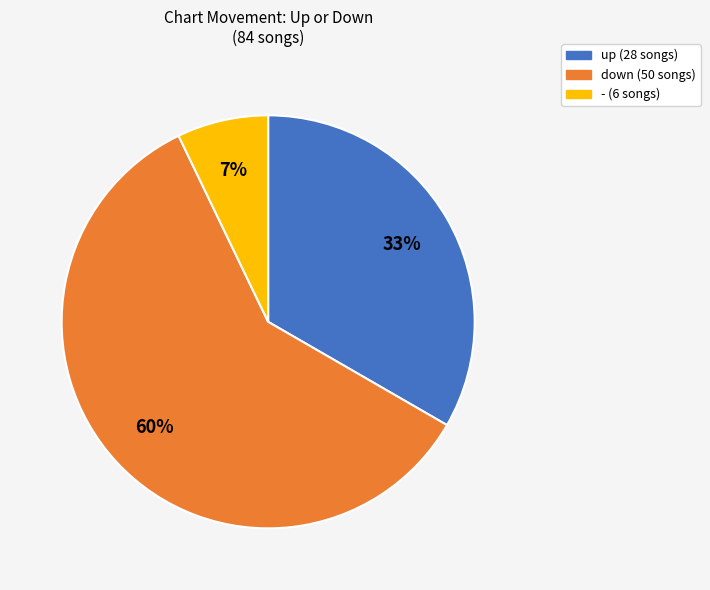

Combined, do - and up account for over 50%?

No